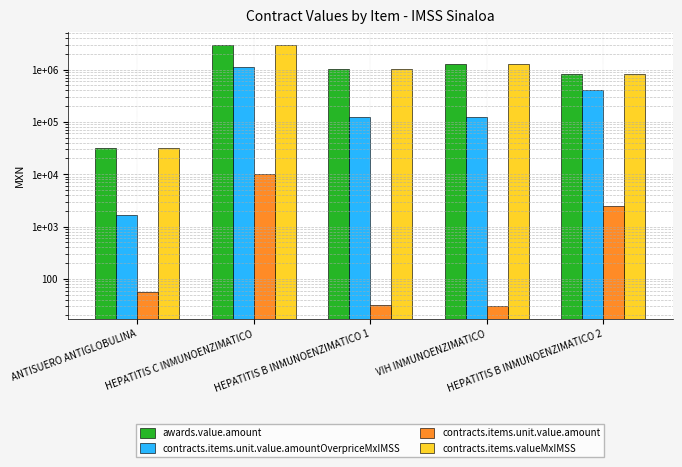

Are the bars horizontal?

No